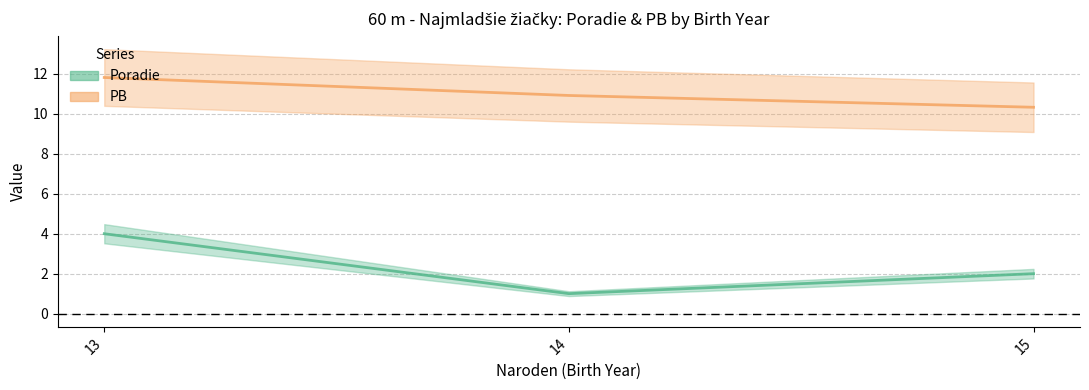

What is the approximate value of Poradie at 15?

2.0